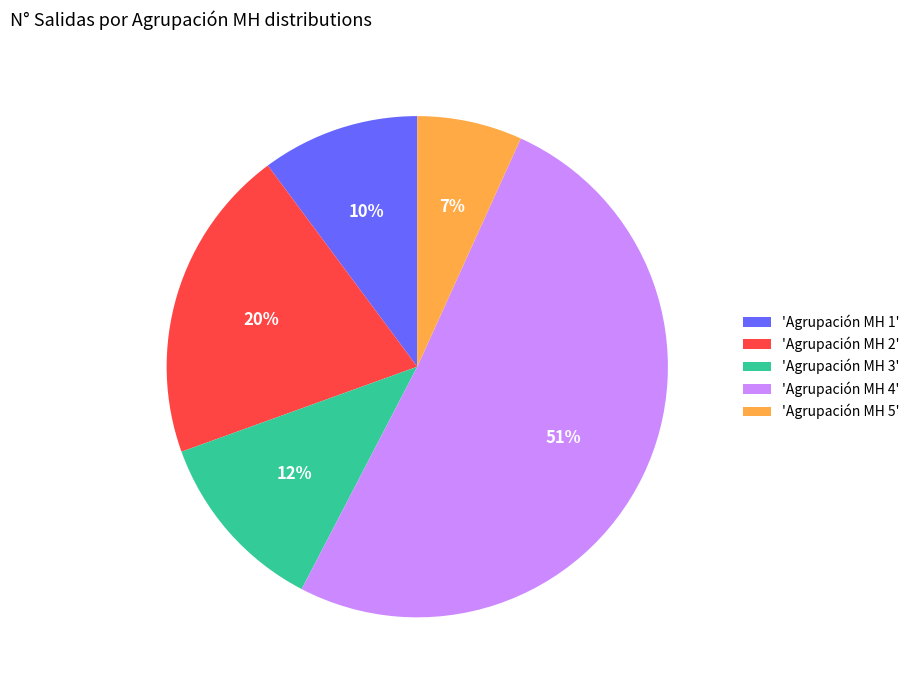

Which category has the biggest portion of the pie?

'Agrupación MH 4'